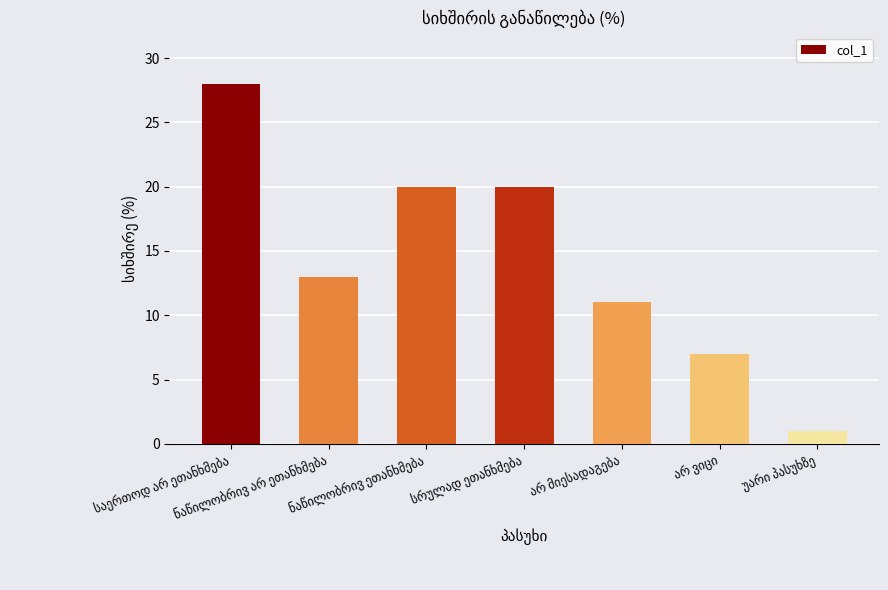

What is the value of the 2nd bar from the left?

13